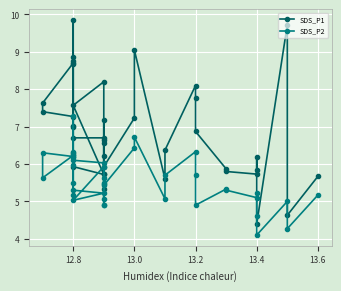

What are all the series names shown in the legend?

SDS_P1, SDS_P2